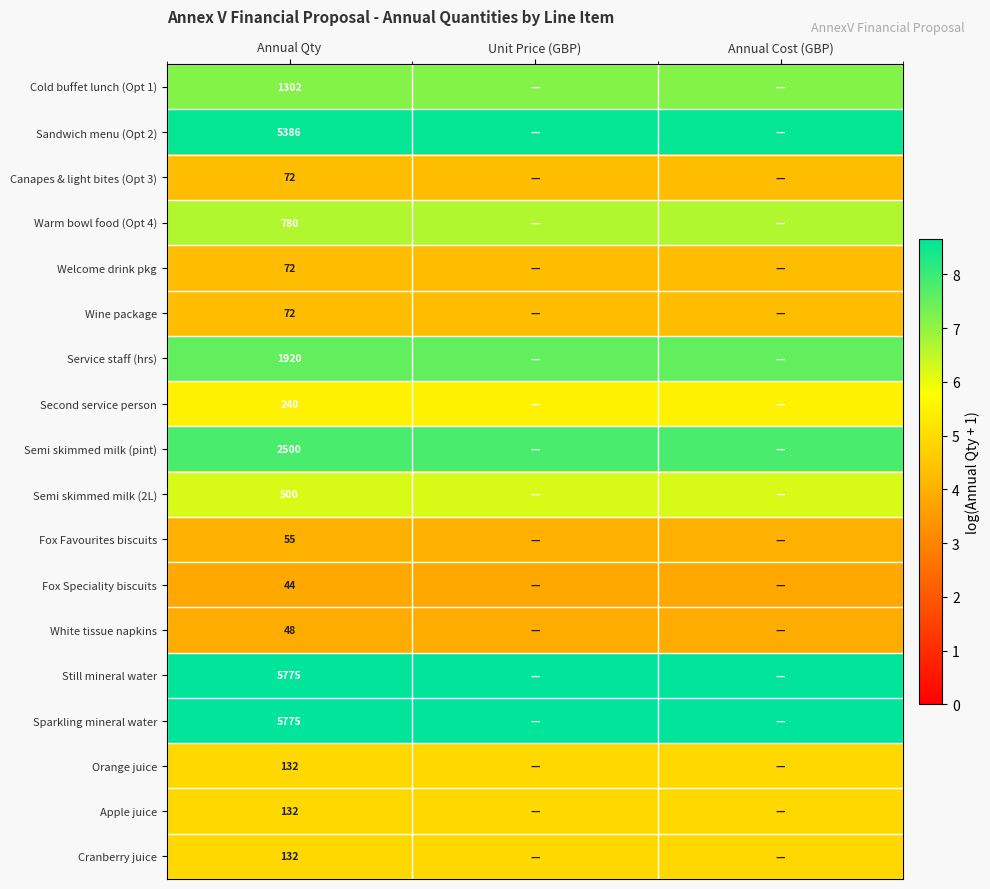

Is it true that Sparkling mineral water equals 8.7 at Annual Qty?

True